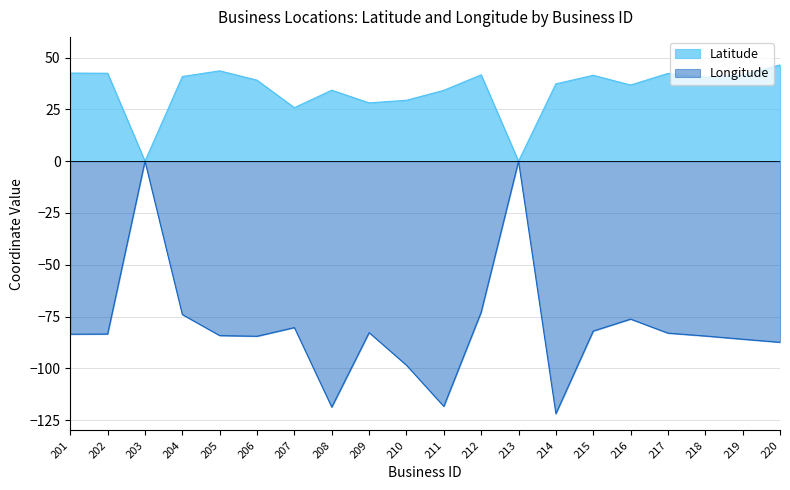

What is the value of the Longitude point at the 10th from the left?

-98.5